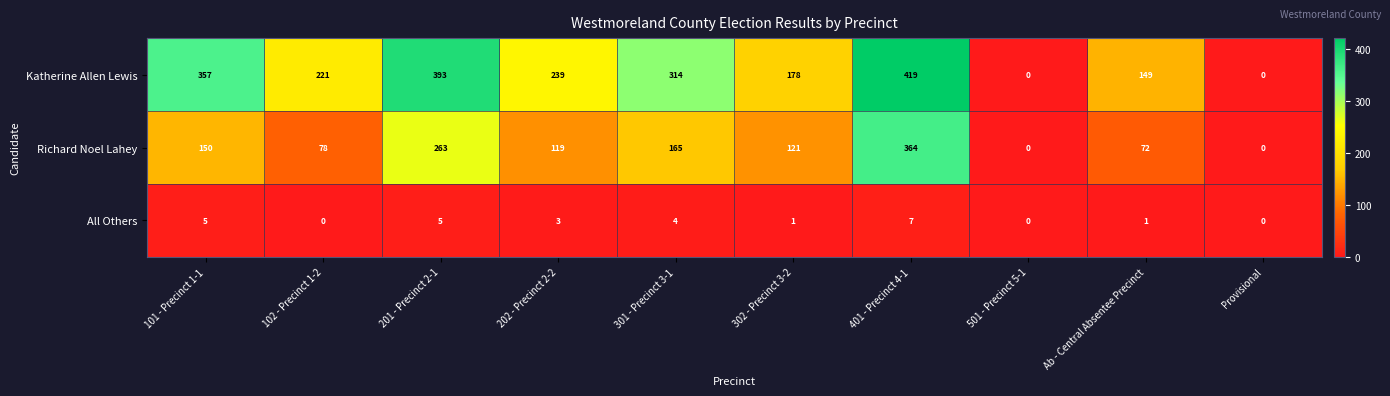

What is the maximum value for Katherine Allen Lewis?

419